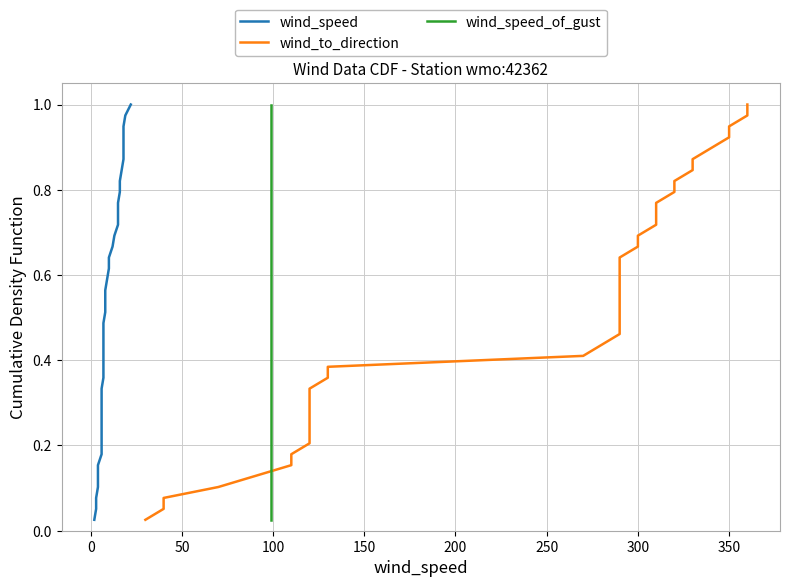

Does the chart have visible grid lines?

Yes